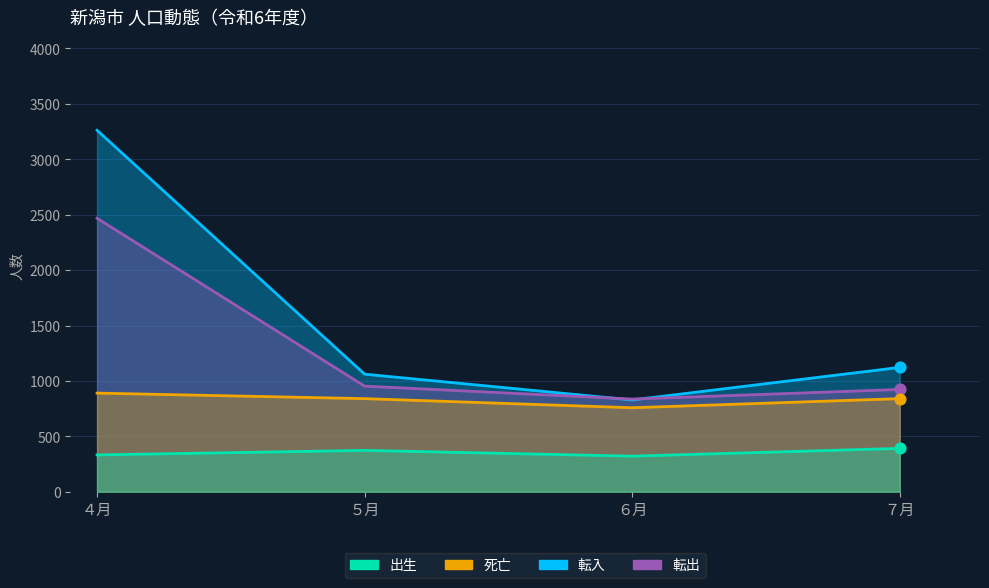

Which series reaches the maximum Y coordinate?

転入